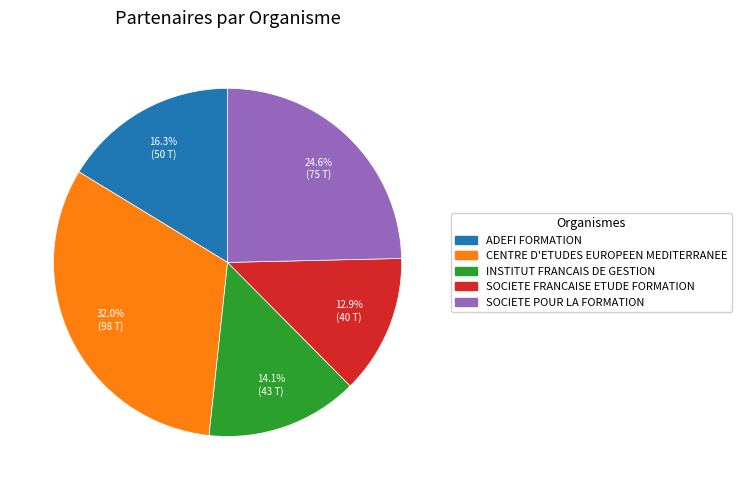

What is the largest slice in the pie chart?

CENTRE D'ETUDES EUROPEEN MEDITERRANEE